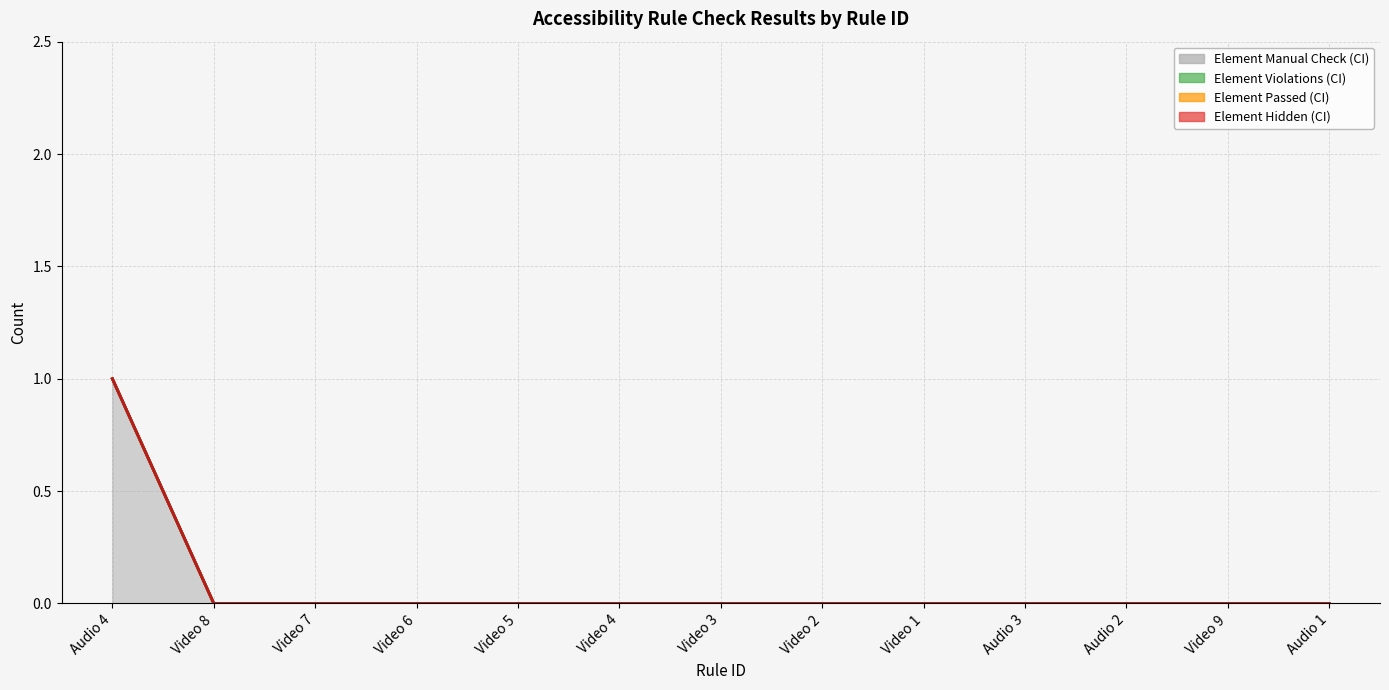

Which series has the largest total across all categories?

Element Manual Check